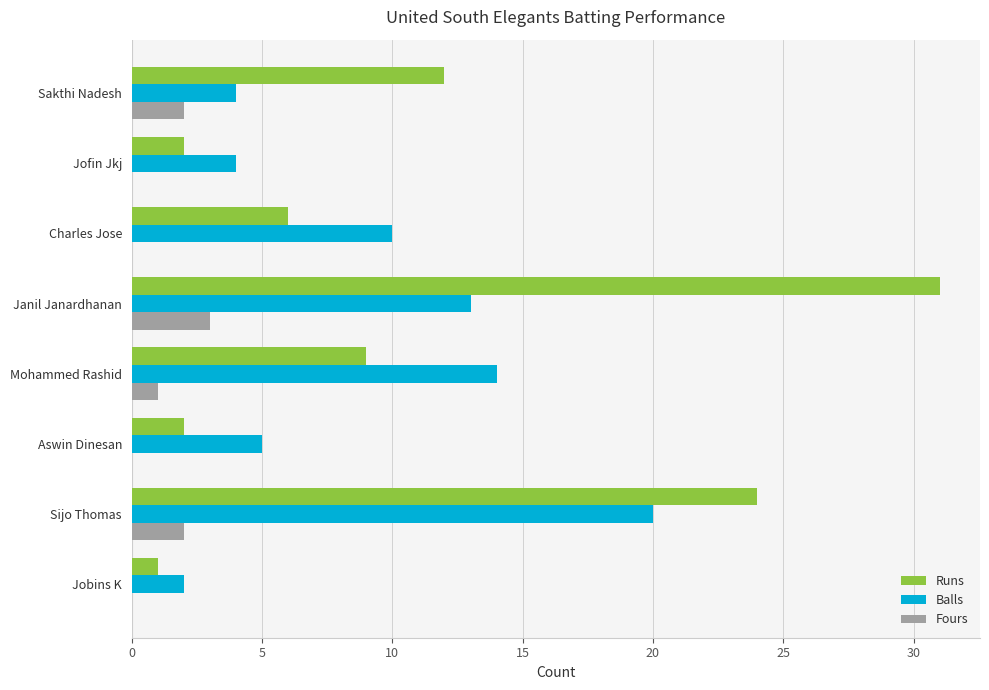

Which series has the widest spread of values?

Runs